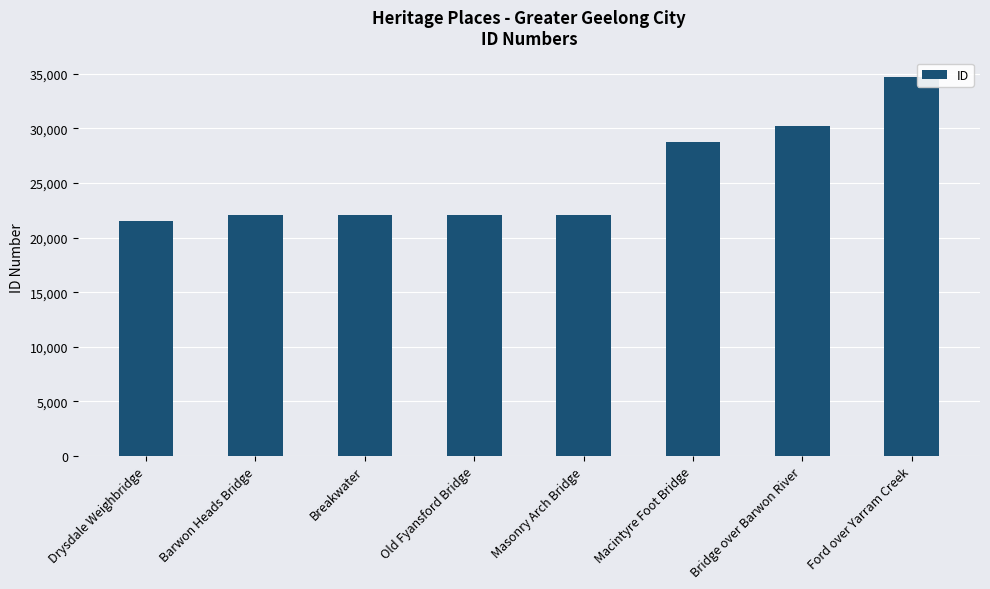

What is the difference between the maximum and second lowest values?

12703